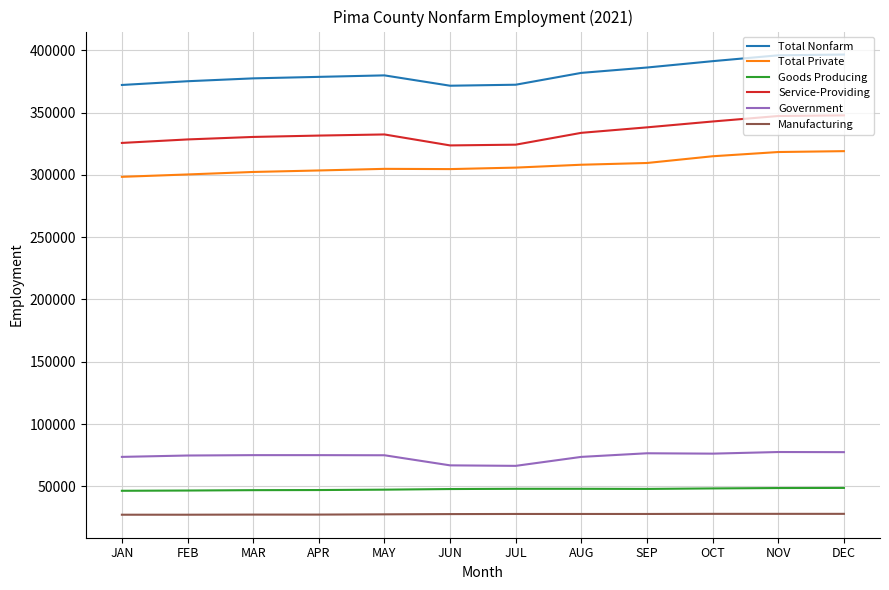

What is the total value across all series at DEC?

1217500